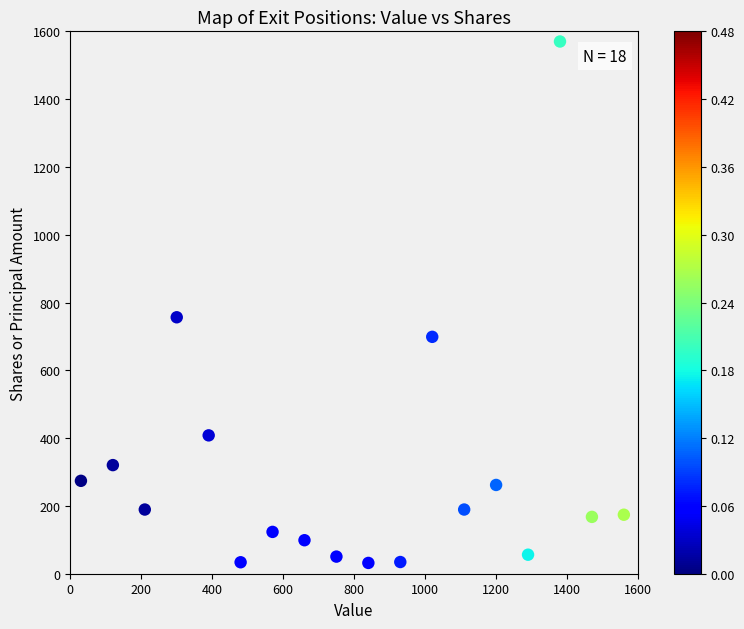

What Y value in the scatter plot is closest to 800?

756.5